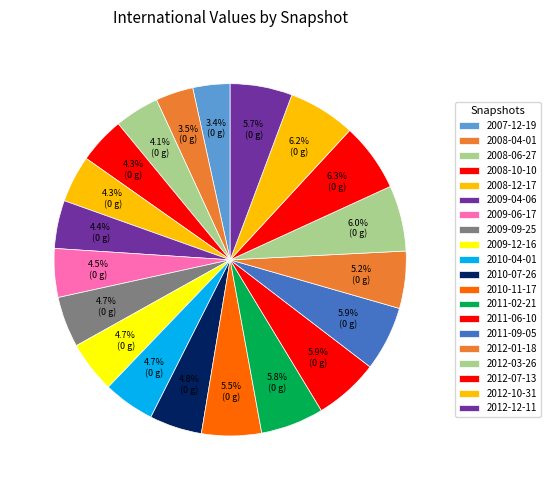

True or false: 2012-01-18 accounts for 19% of the total.

False